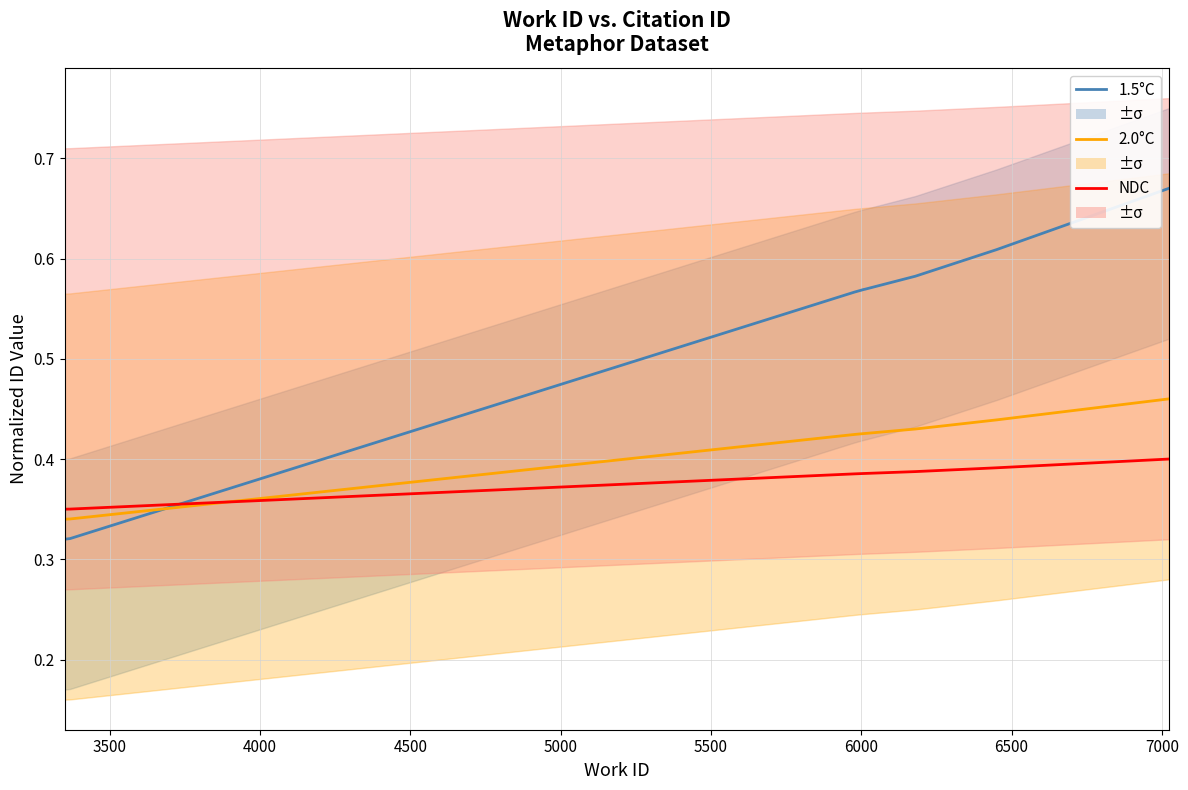

What is the average value of the 2.0°C series?

0.4